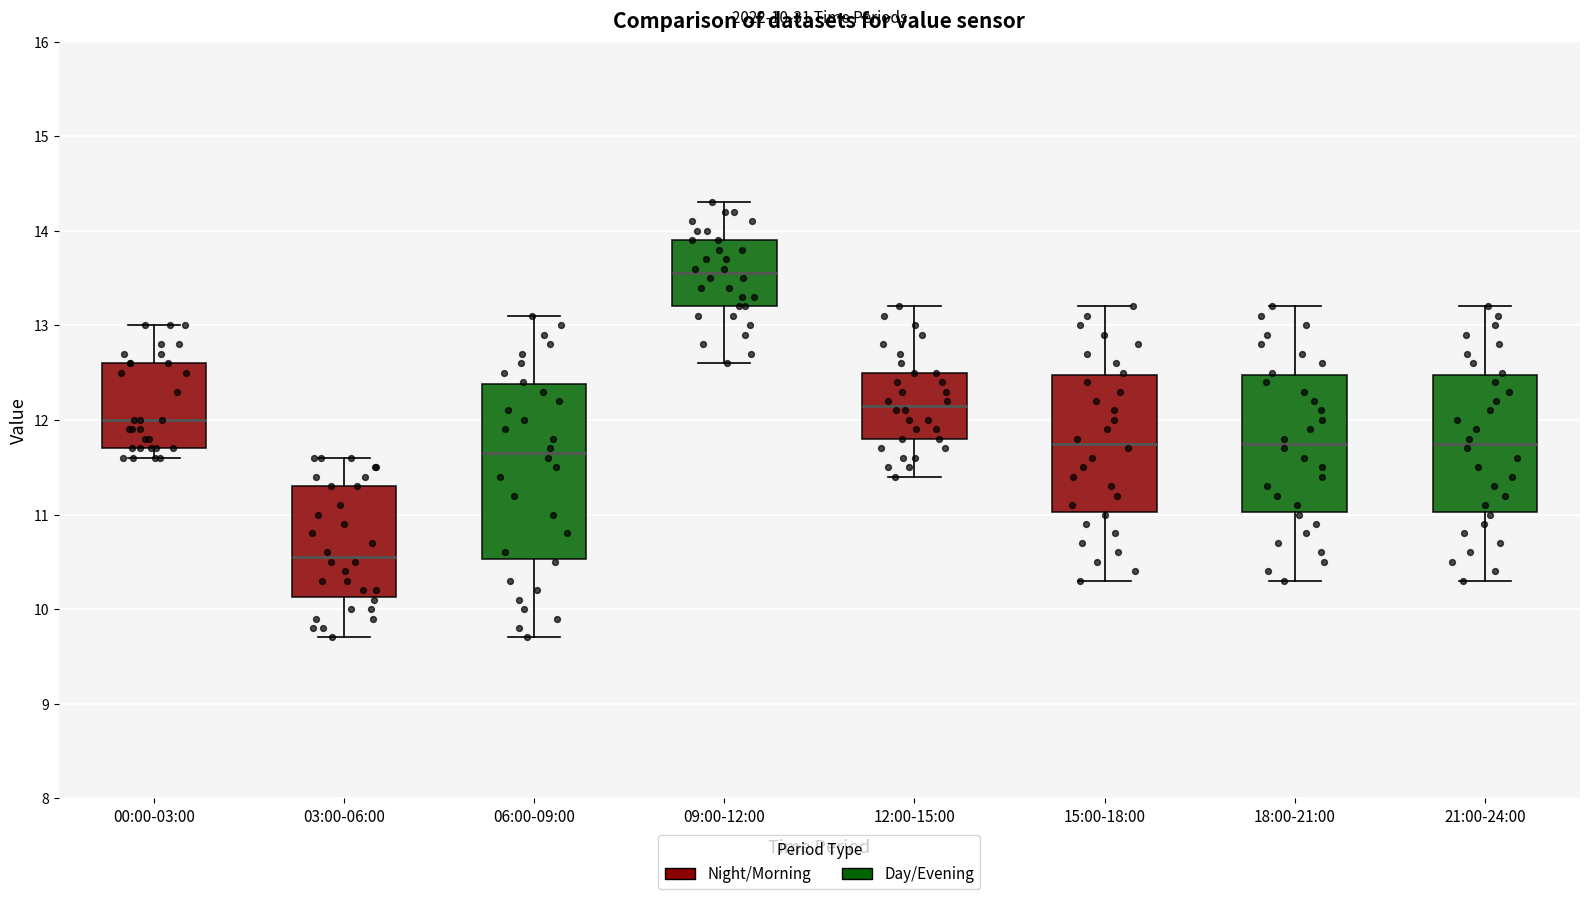

Comparing the boxes themselves (not the whiskers), which one is the tallest?

06:00-09:00